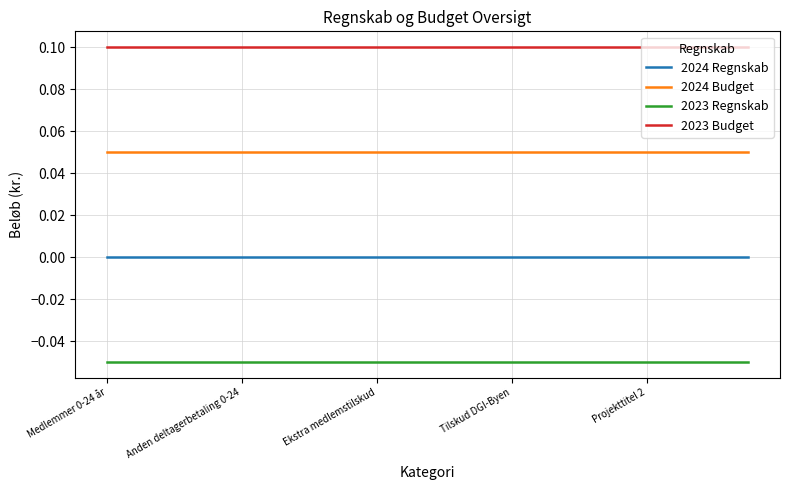

What is the lowest value of the 2023 Budget series?

0.1